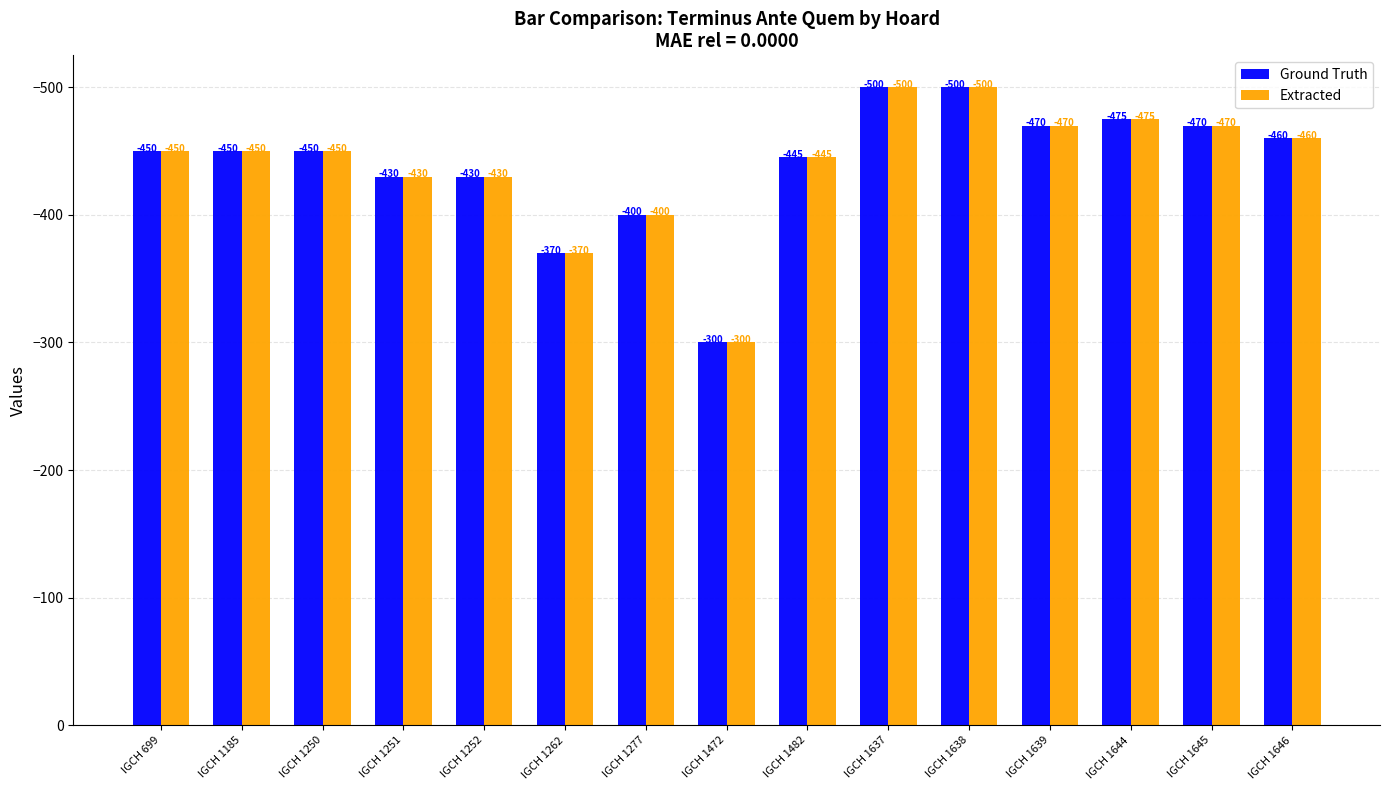

Is the value of Extracted at IGCH 1645 greater than the value of Ground Truth at IGCH 1250?

No